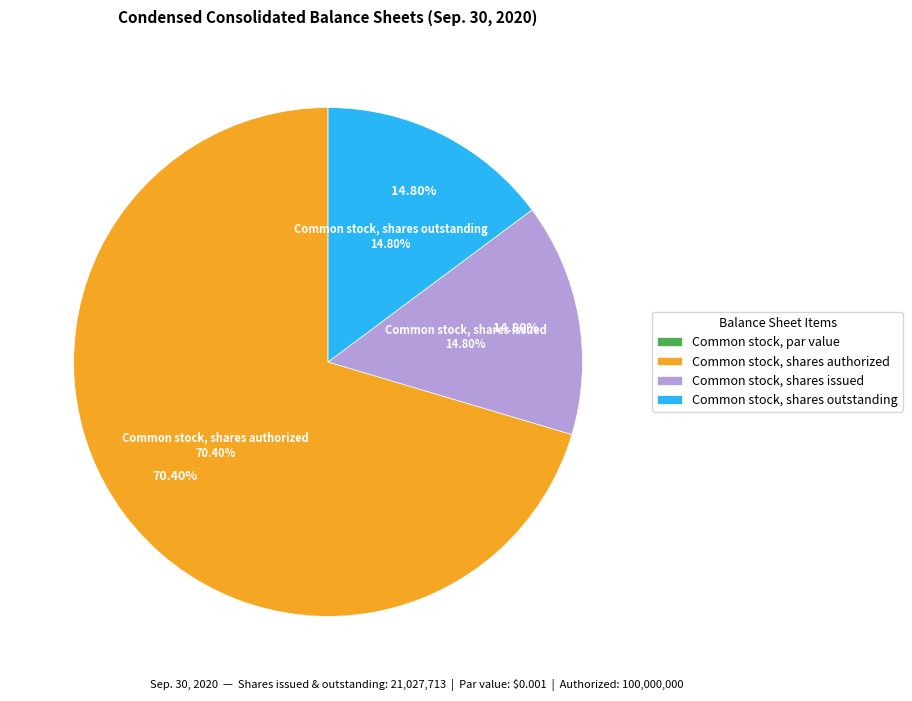

Rank the categories by value from highest to lowest.

Common stock, shares authorized, Common stock, shares issued, Common stock, shares outstanding, Common stock, par value